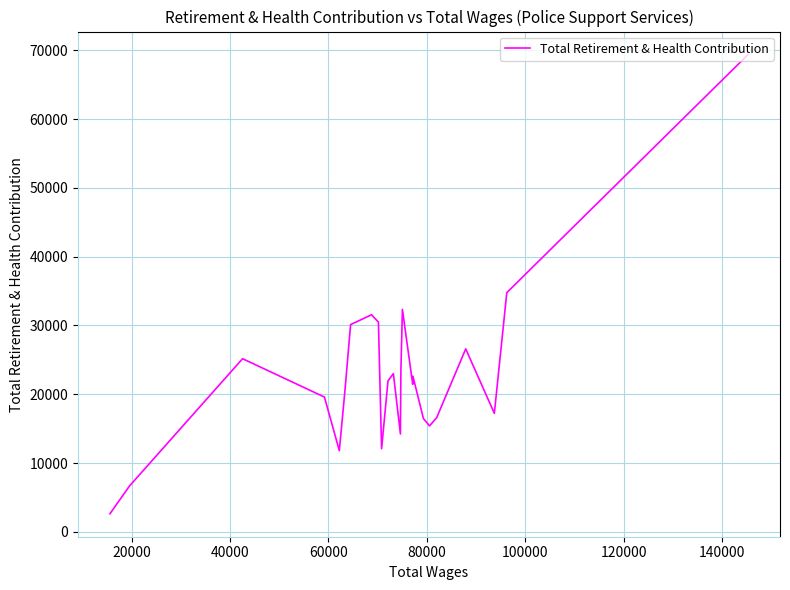

Is this an area chart (filled region under the line)?

No